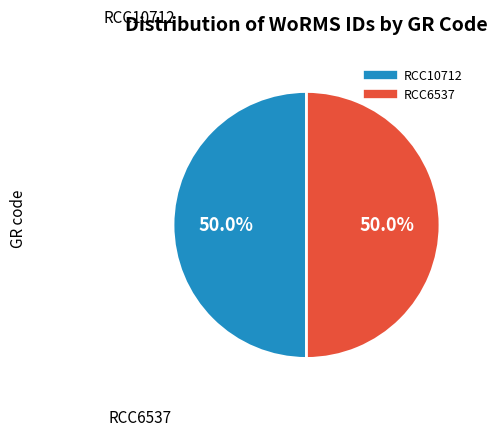

To the nearest percent, what percentage of the pie is RCC6537?

50%